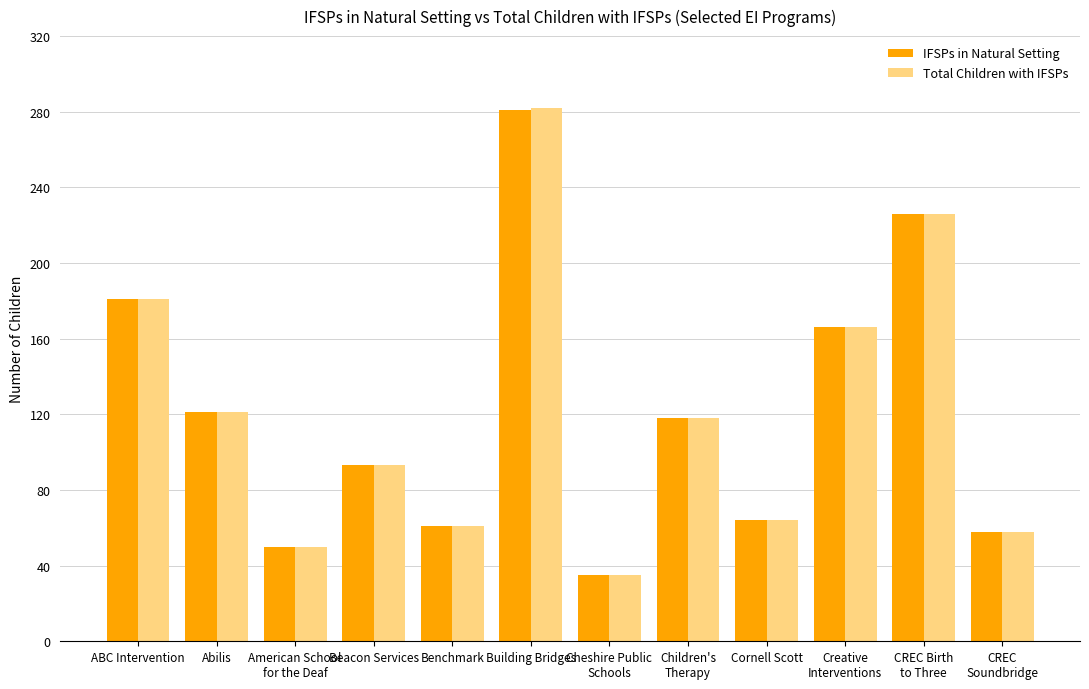

Reading right to left, list all the values displayed in this chart.

IFSPs in Natural Setting: CREC
Soundbridge=58	CREC Birth
to Three=226	Creative
Interventions=166	Cornell Scott=64	Children's
Therapy=118	Cheshire Public
Schools=35	Building Bridges=281	Benchmark=61	Beacon Services=93	American School
for the Deaf=50	Abilis=121	ABC Intervention=181
Total Children with IFSPs: CREC
Soundbridge=58	CREC Birth
to Three=226	Creative
Interventions=166	Cornell Scott=64	Children's
Therapy=118	Cheshire Public
Schools=35	Building Bridges=282	Benchmark=61	Beacon Services=93	American School
for the Deaf=50	Abilis=121	ABC Intervention=181